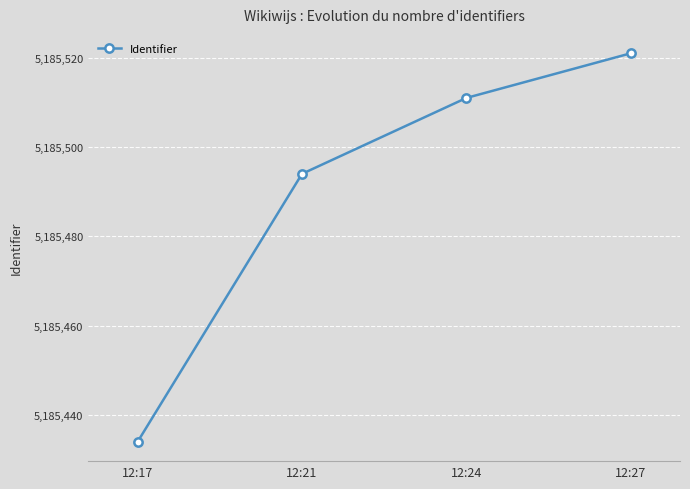

True or false: the data shows 5185494 at 12:21.

True